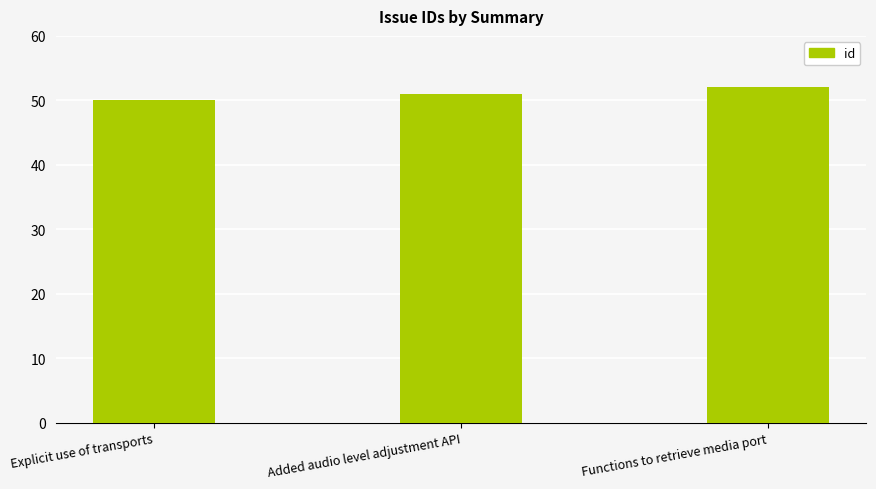

What is the smallest value displayed?

50